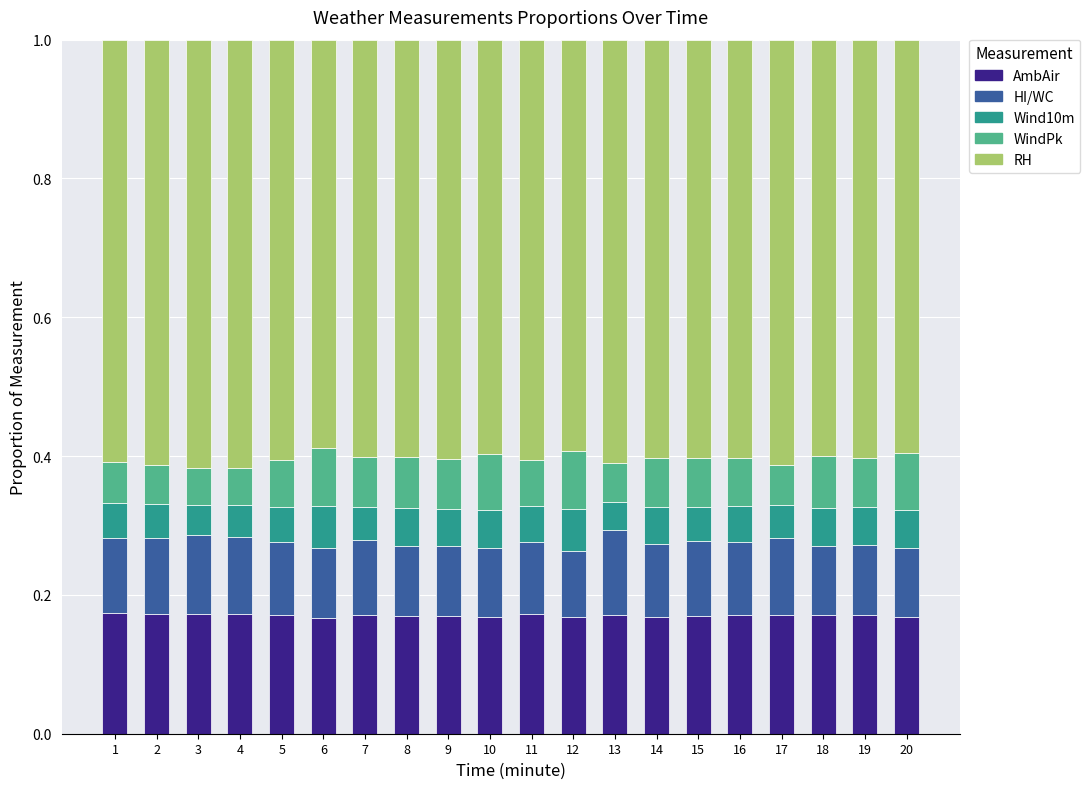

What is the sum of all AmbAir values?

3.4